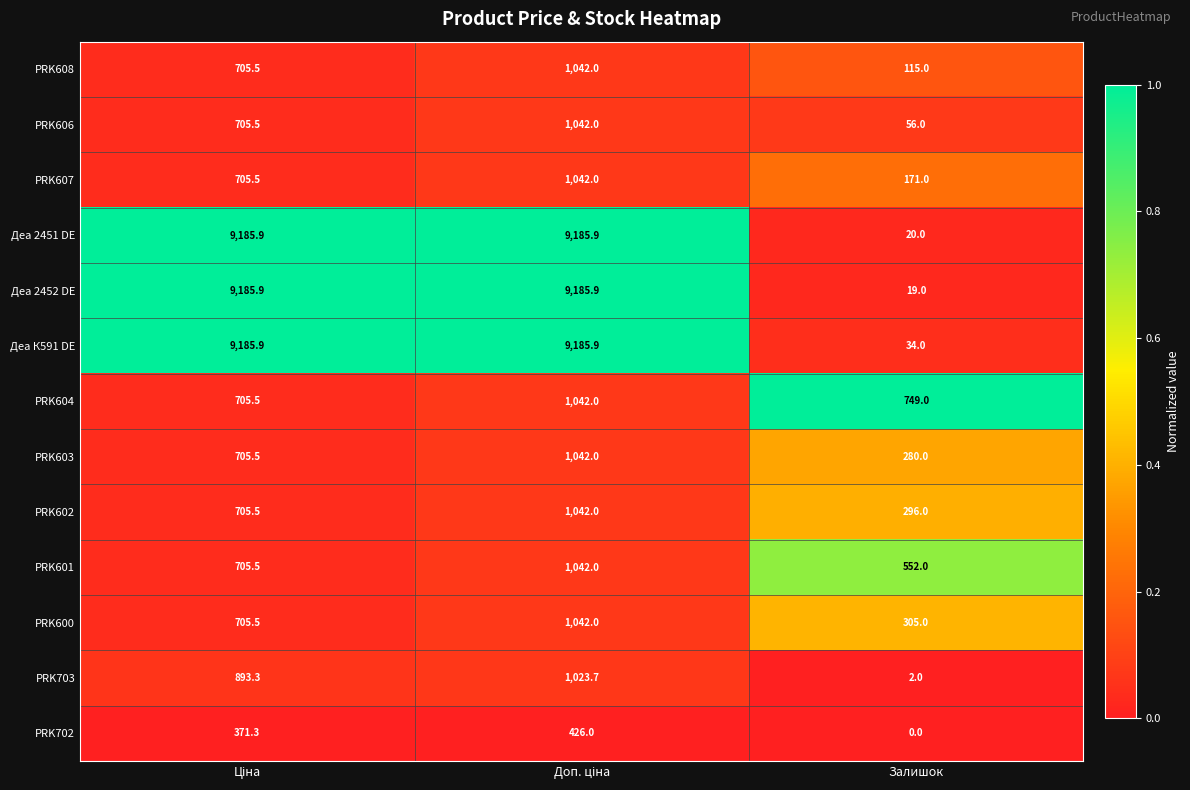

Which series has the largest range (max minus min)?

Деа 2452 DE